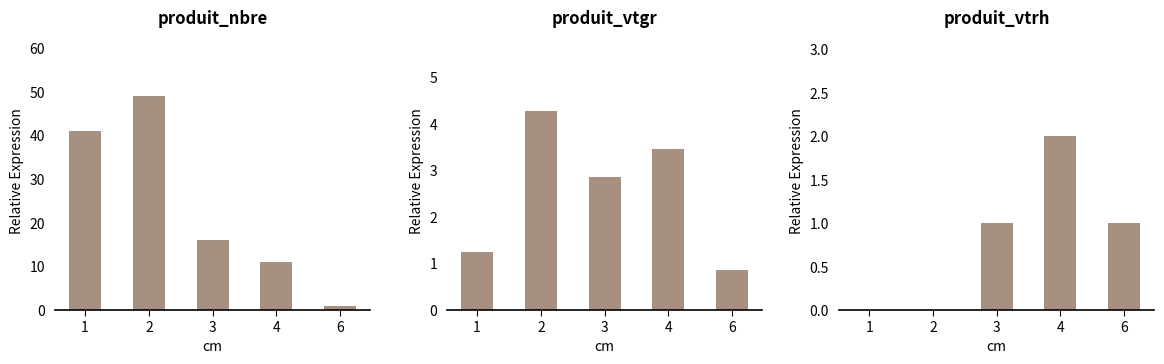

How many values in the produit_vtgr series are below 2?

2